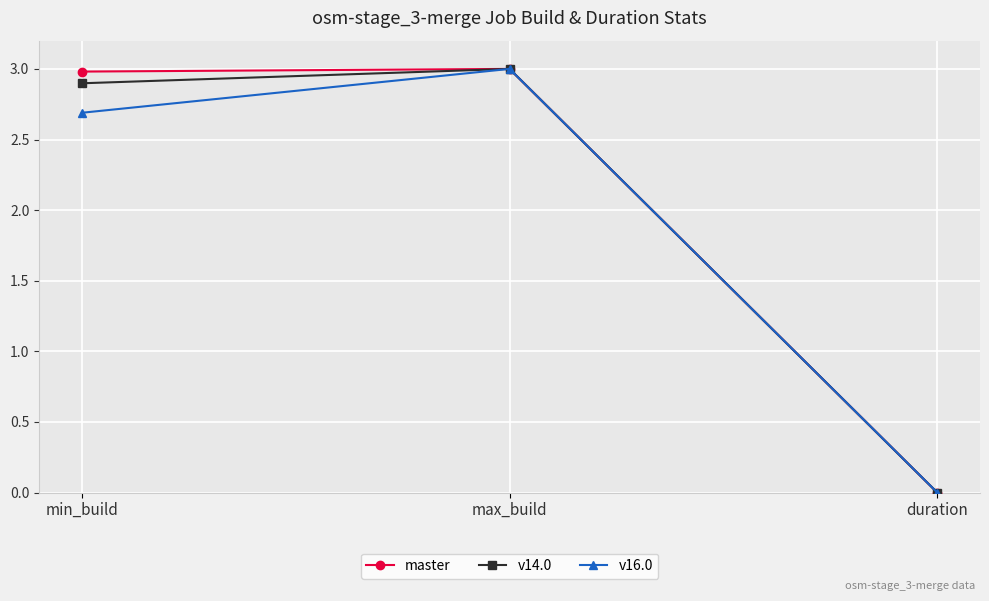

What is the difference between the maximum and minimum values in the v14.0 series?

3.0